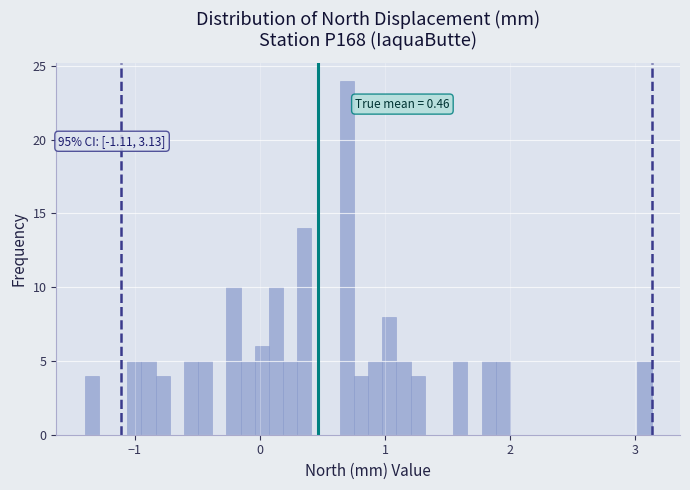

Read against the x-axis, roughly where is the centre of the tallest bar?

0.7